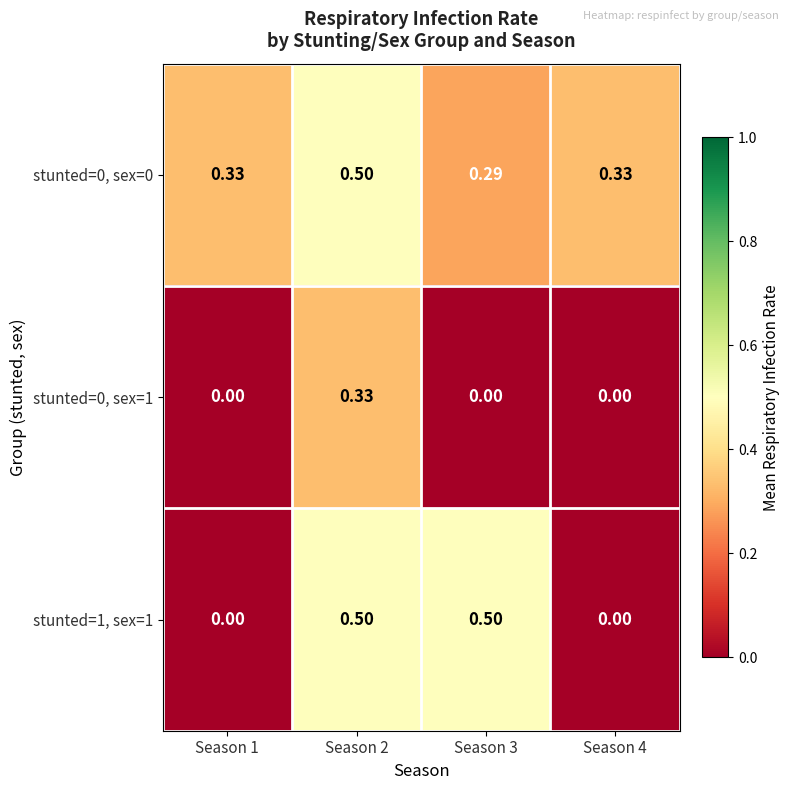

At how many categories does at least one series exceed 0?

4